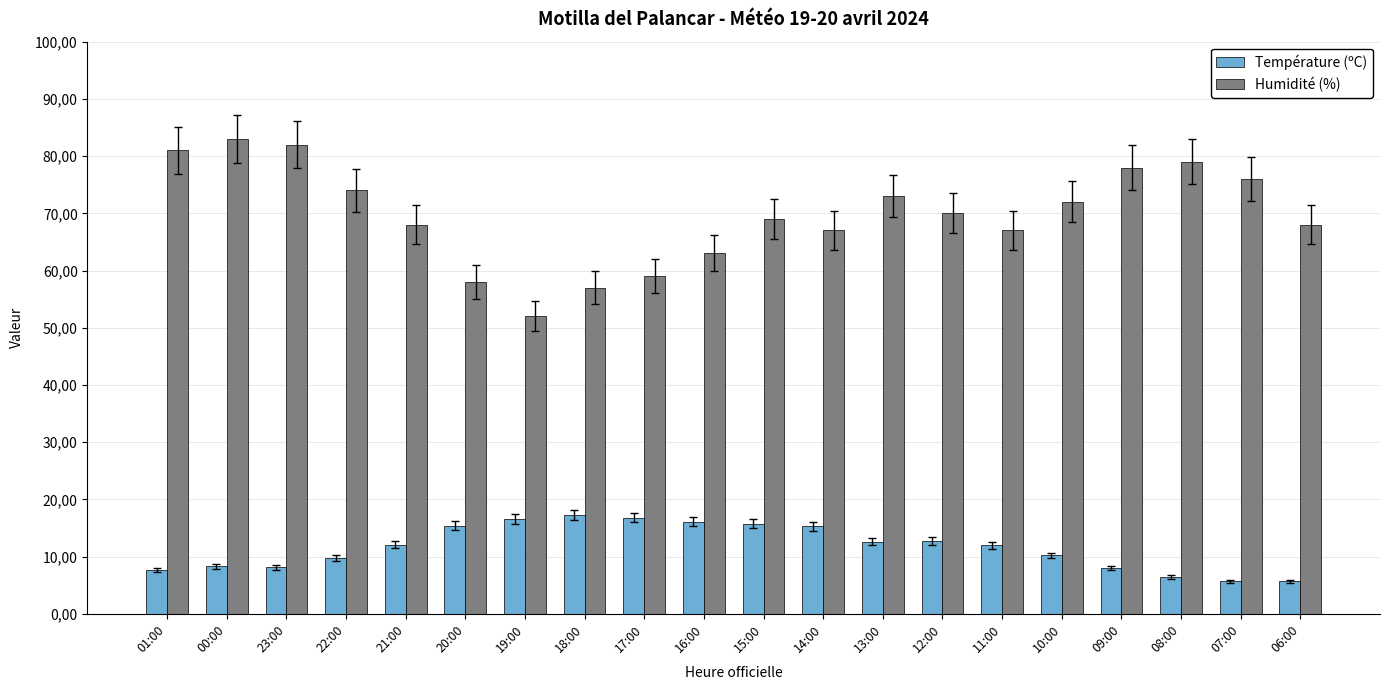

Are the bars horizontal?

No